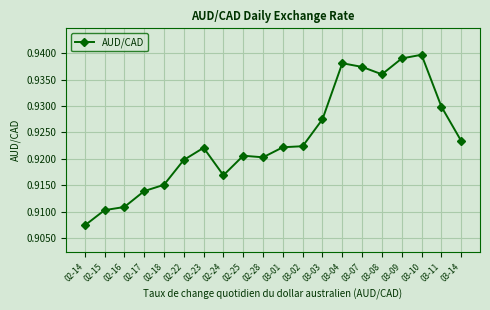

Which label corresponds to the smallest value in the chart?

02-14